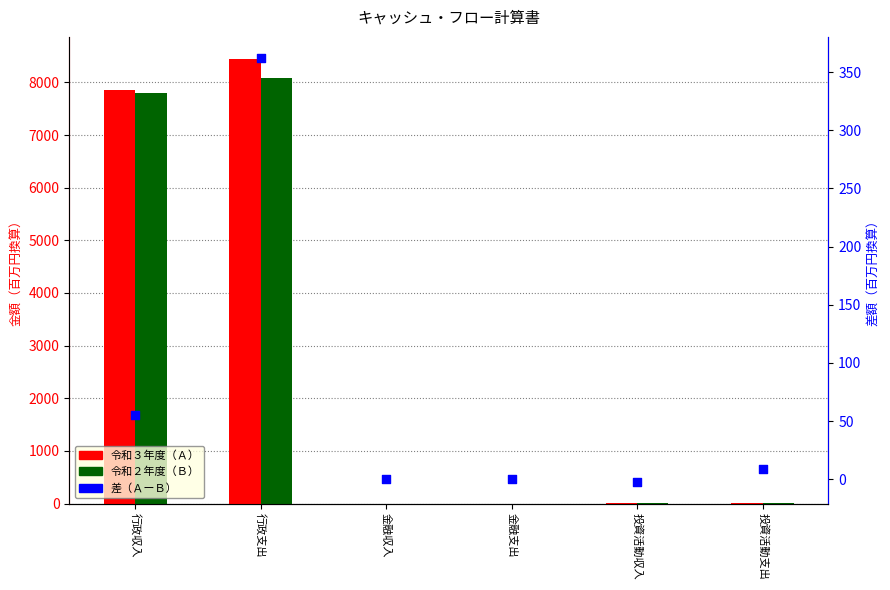

Which series has the largest total across all categories?

令和３年度（Ａ）